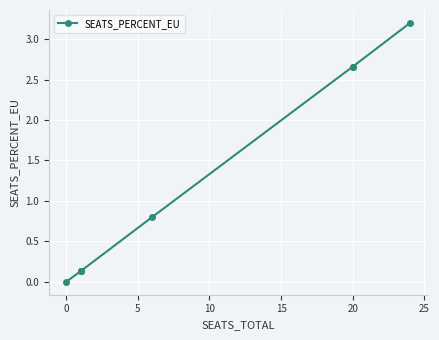

How many lines are shown in the chart?

1